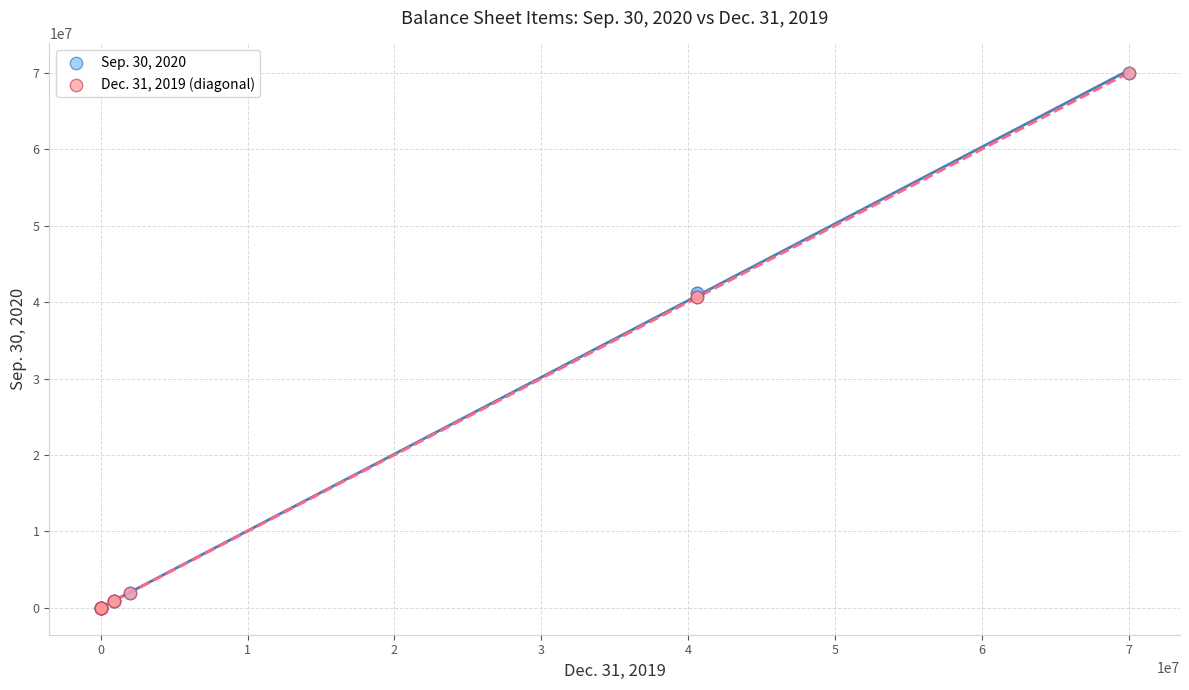

What are all the series names shown in the legend?

Sep. 30, 2020, Dec. 31, 2019 (diagonal)